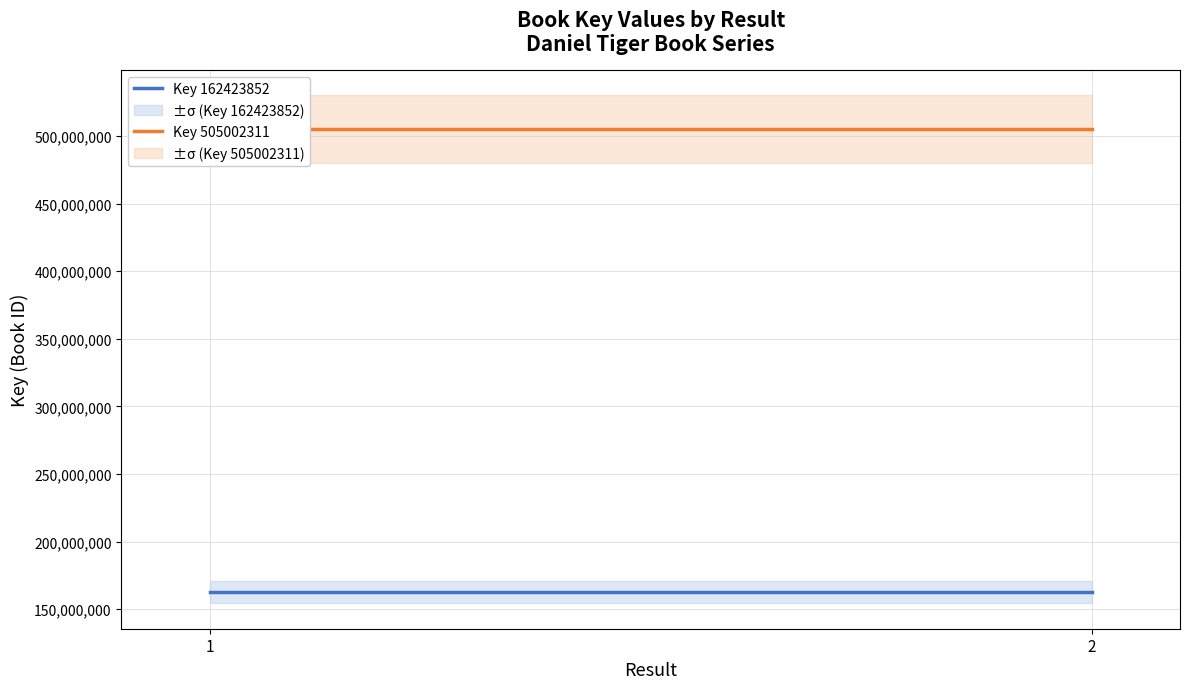

True or false: Key 162423852 has a value of 162423852 at 1.

True